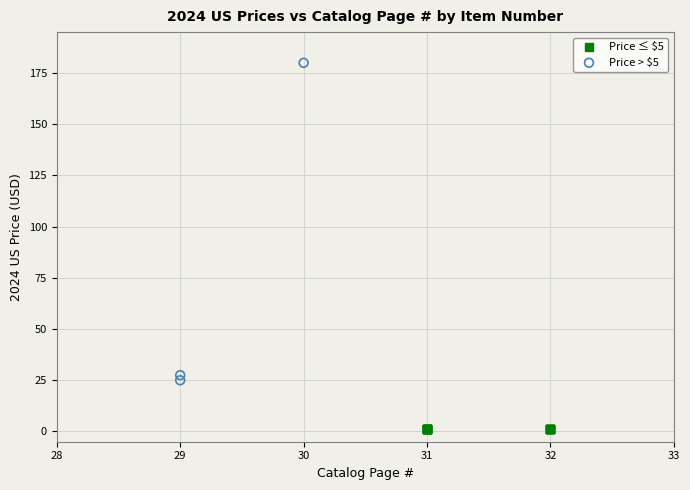

Which series reaches the maximum Y coordinate?

Price > $5